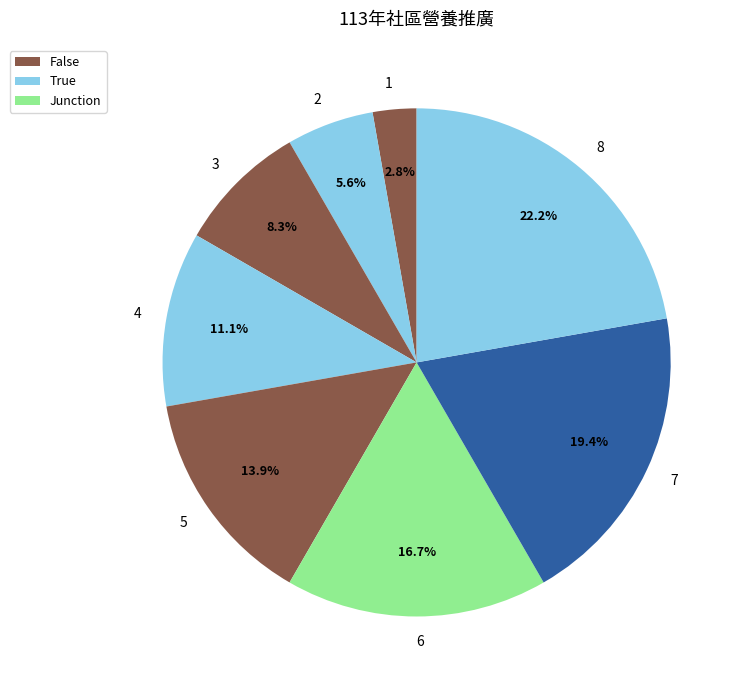

Which slice is the smallest?

1